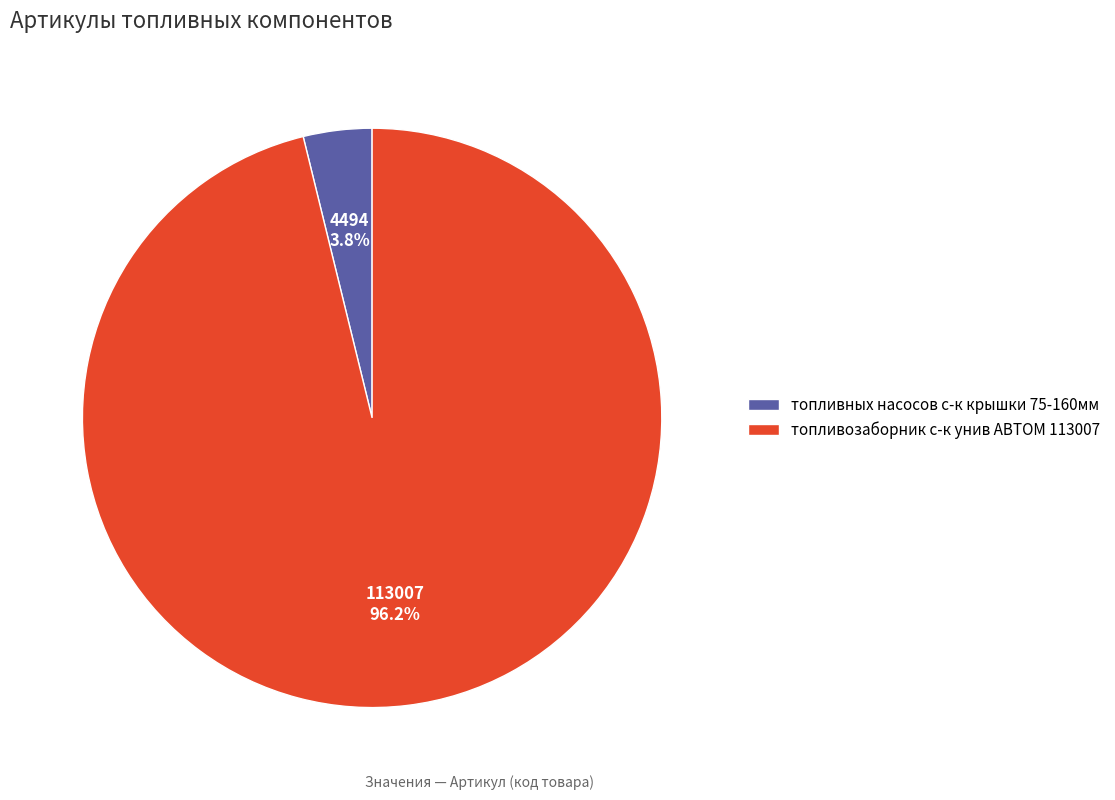

To the nearest percent, what is the difference between the топливозаборник с-к унив АВТОМ 113007 and топливных насосов с-к крышки 75-160мм slice percentages?

92%